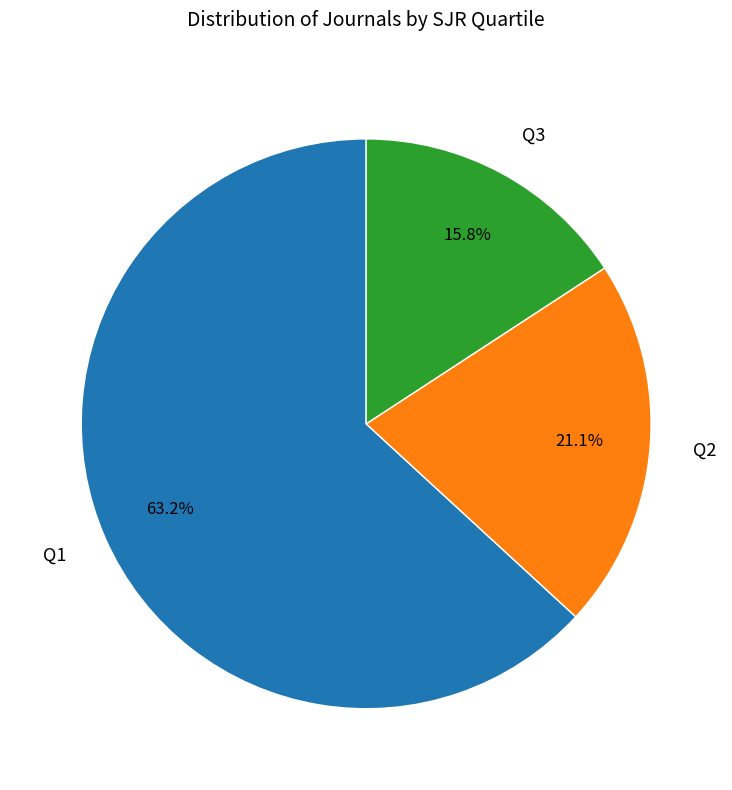

Between Q3 and Q1, which is larger?

Q1